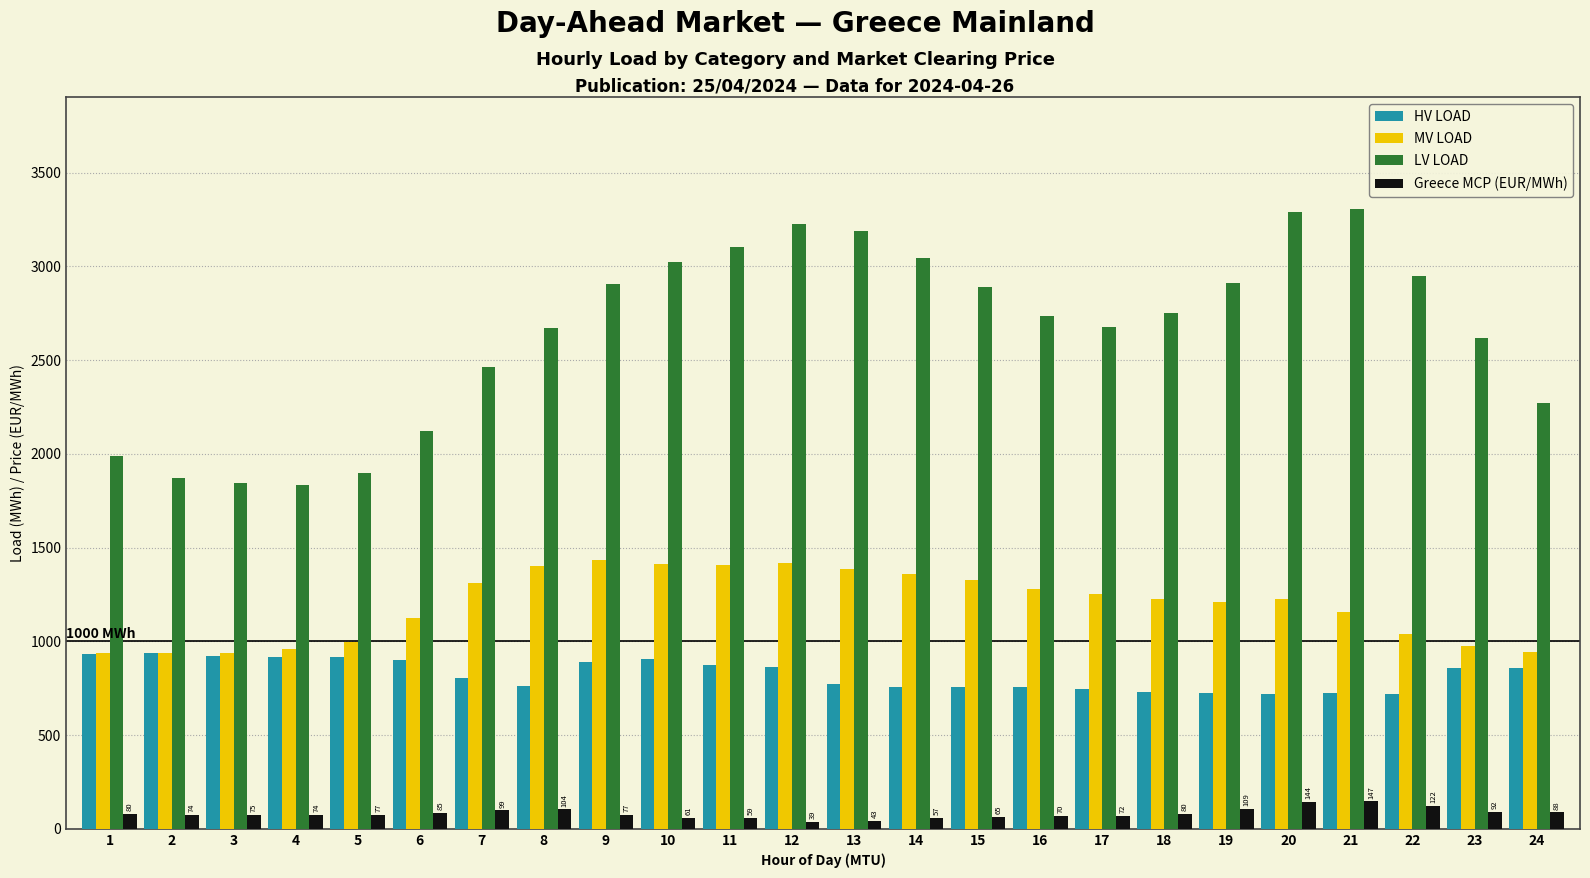

Which series has the largest range (max minus min)?

LV LOAD